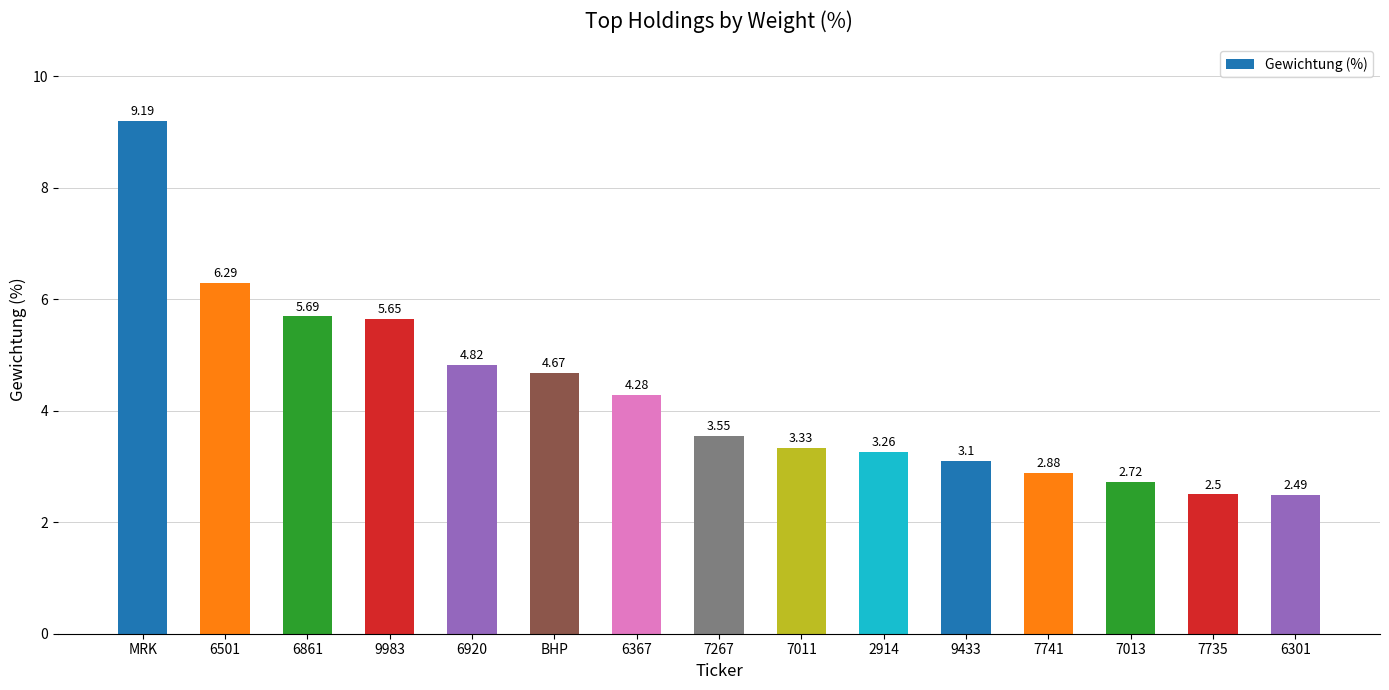

What is the difference between the values at BHP and 9433?

1.6